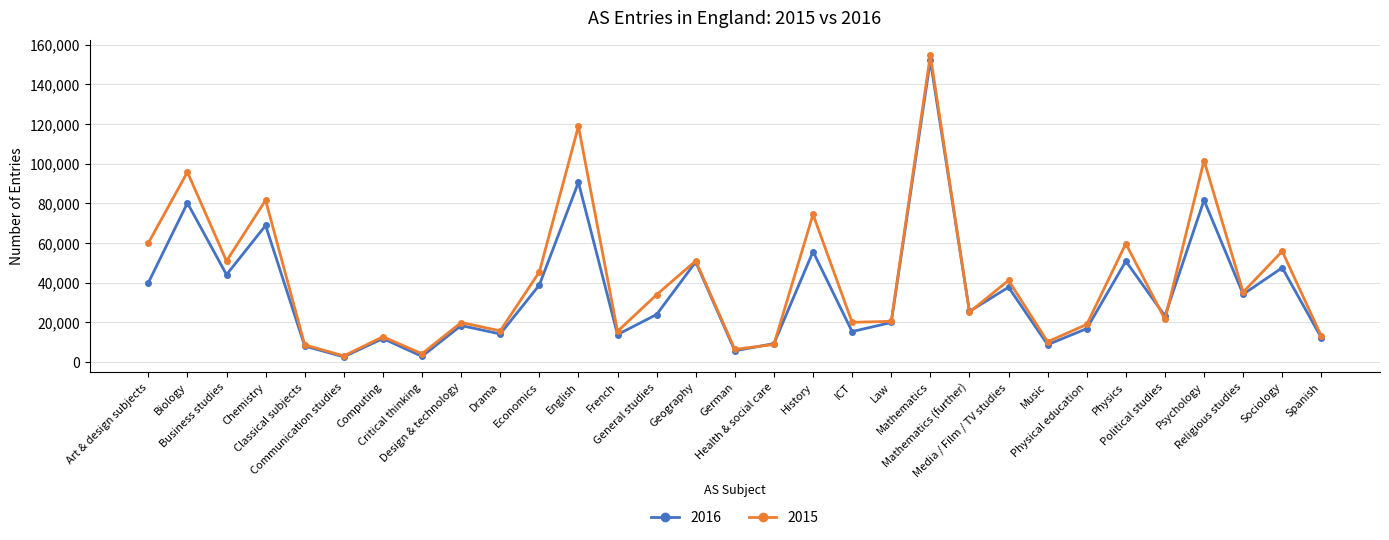

Which series has the largest total across all categories?

2015